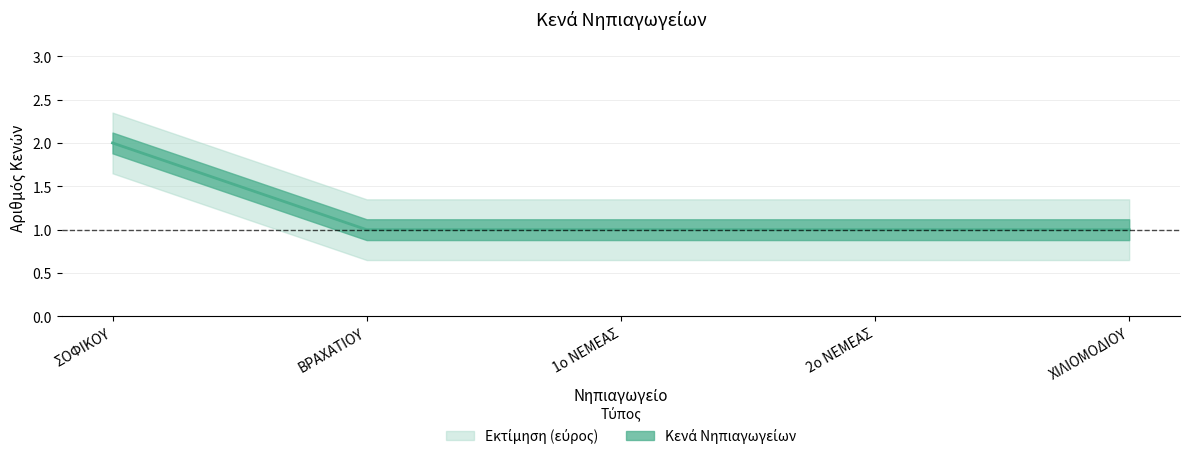

What is the value of the 4th point from the left?

1